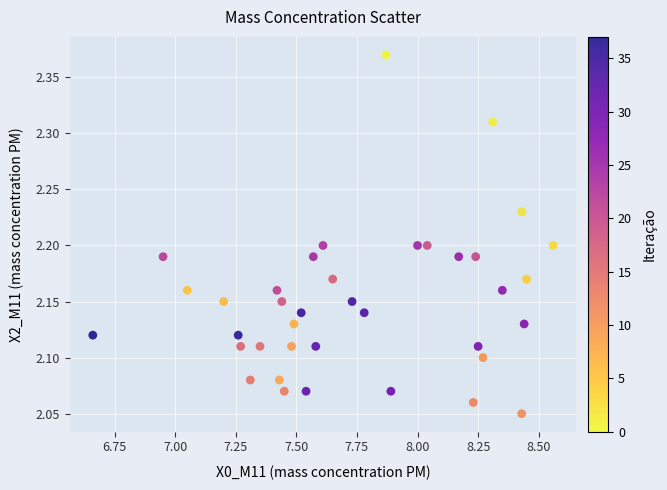

What is the range of X values (max minus min)?

1.9